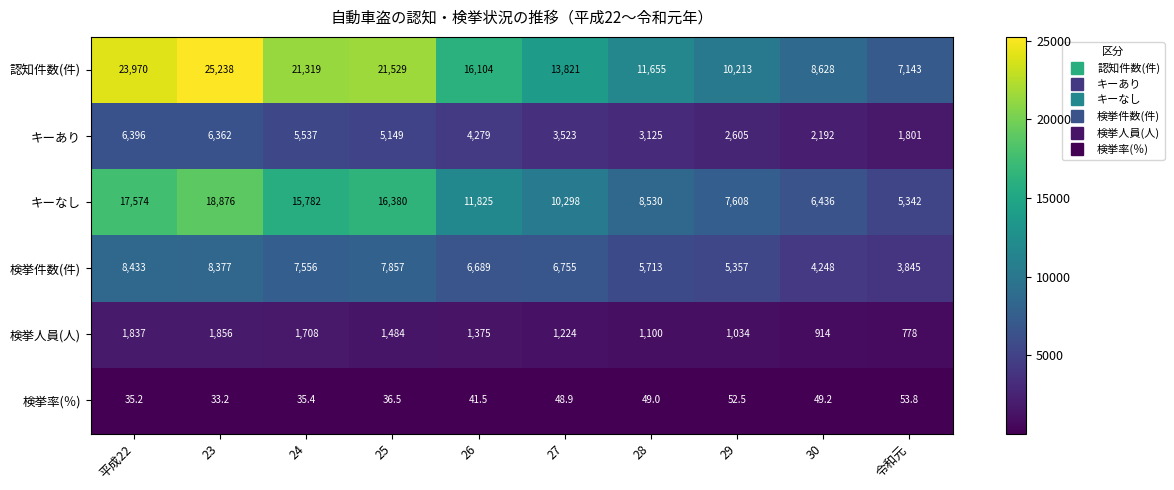

Which series has the widest spread of values?

認知件数(件)